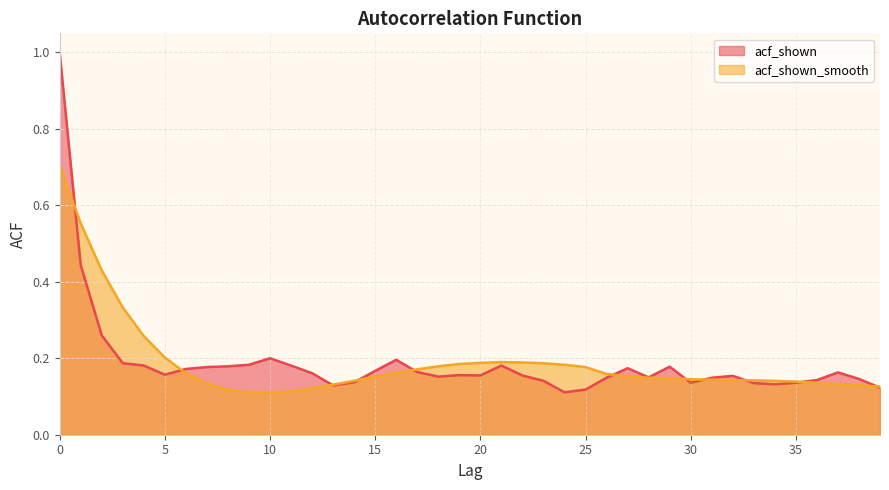

What is the value of the acf_shown point at the 21st from the left?

0.2